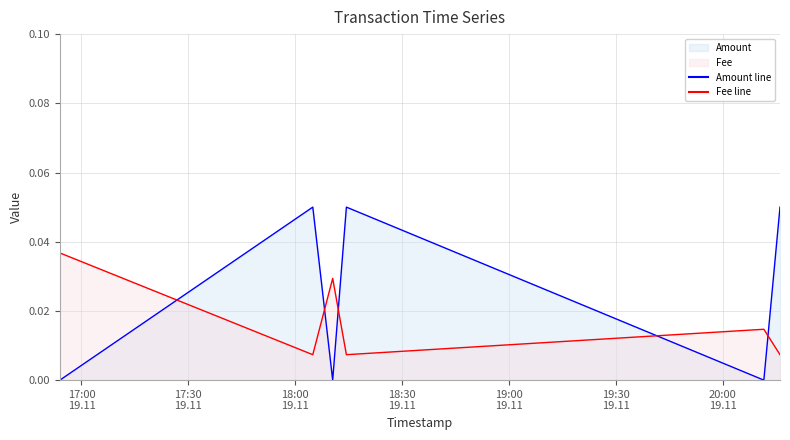

At which category does Fee reach its first local peak?

2020-11-19 18:10:30